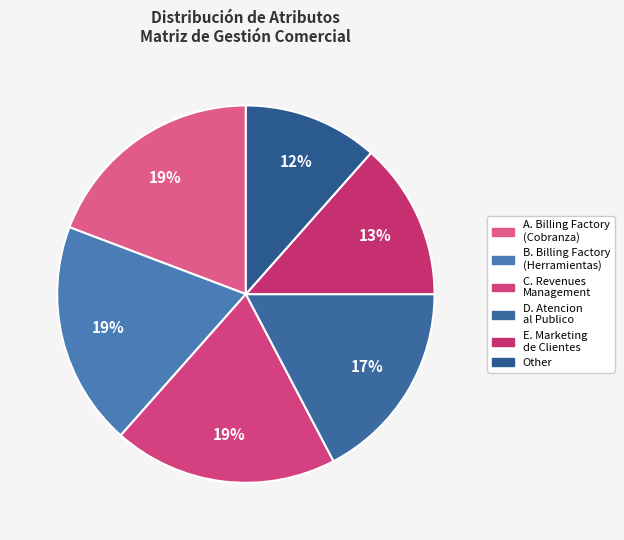

What is the smallest slice in the pie chart?

Other